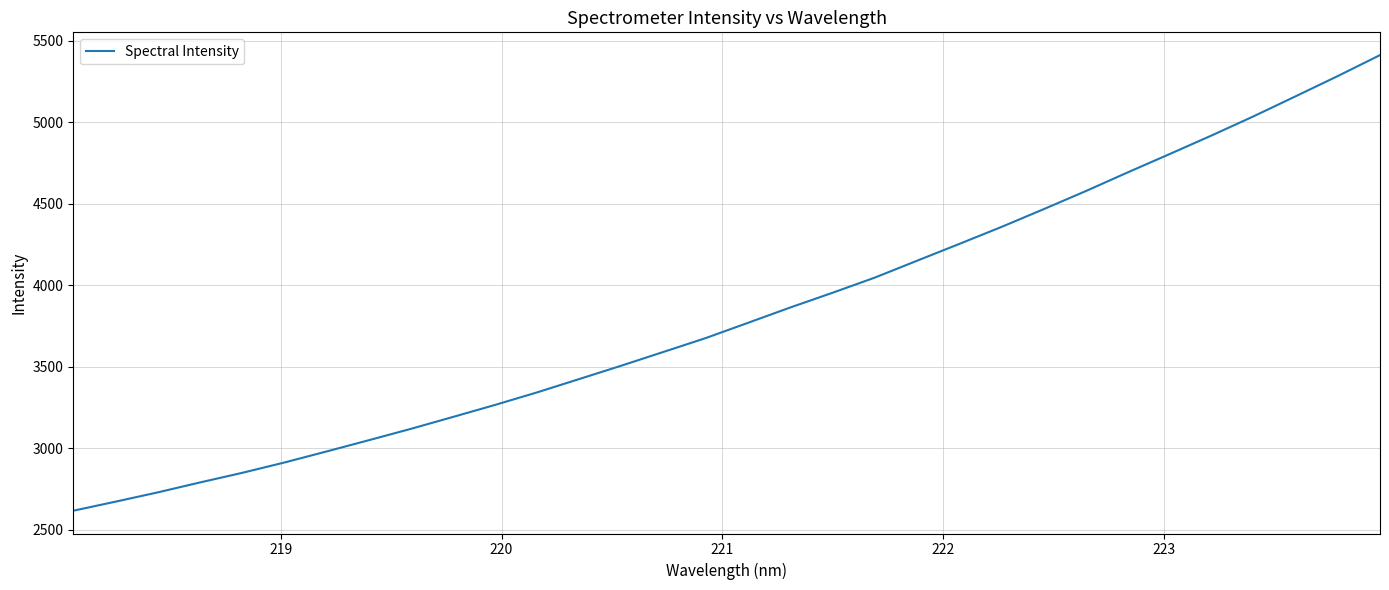

How many categories are shown in the chart?

32